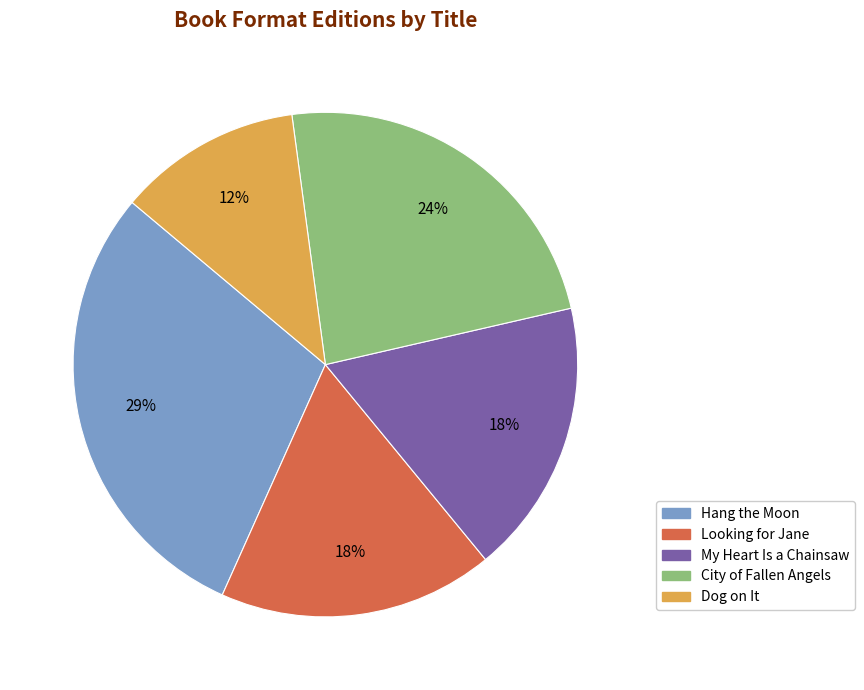

Count the number of slices in the pie.

5